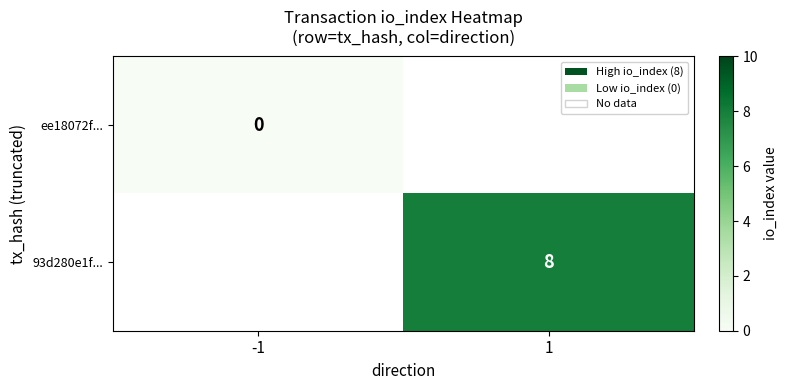

Is it true that 93d280e1f... equals 8 at 1?

True